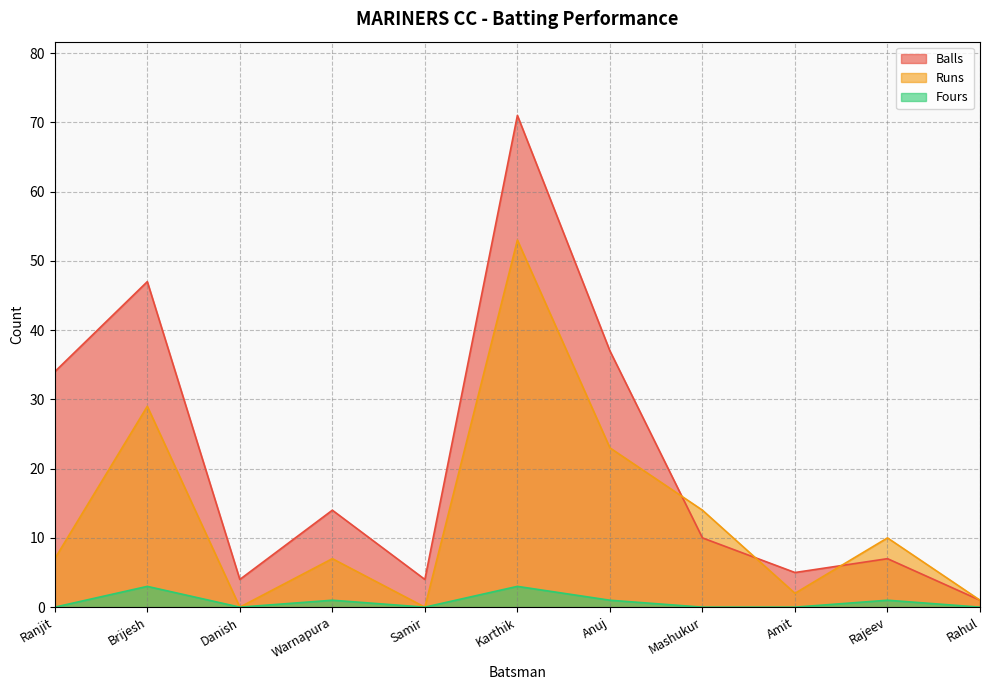

What is the total value across all series at Warnapura?

22